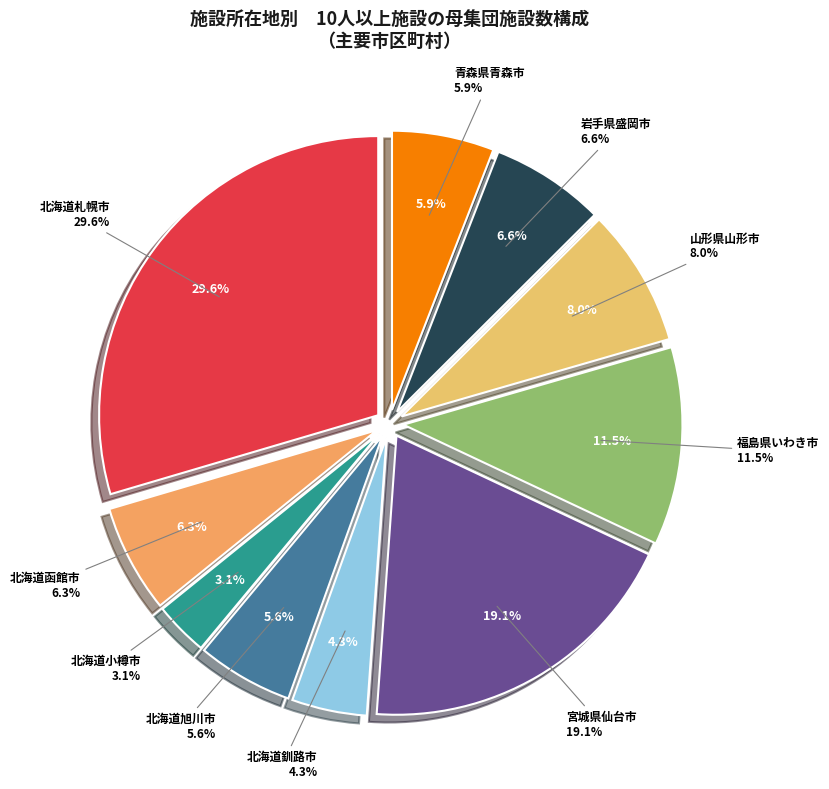

How many slices are in this pie chart?

10